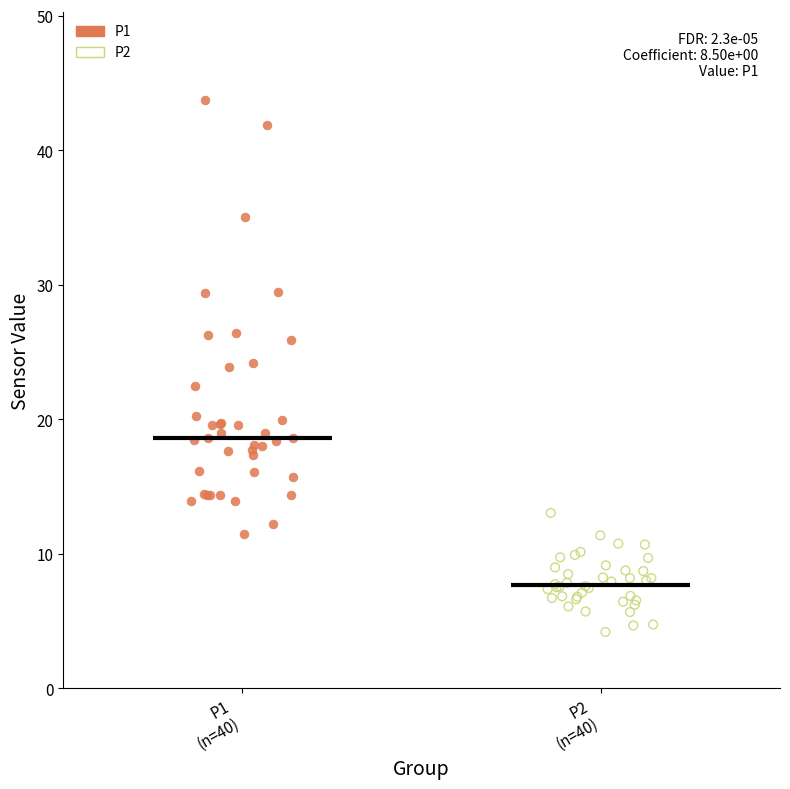

Which series has the widest spread of Y values?

P1